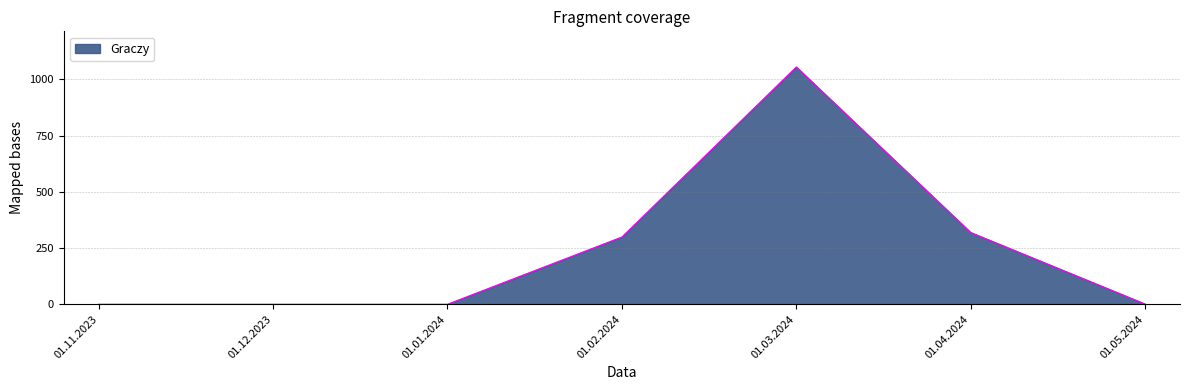

What is the difference between the values at 01.04.2024 and 01.03.2024?

736